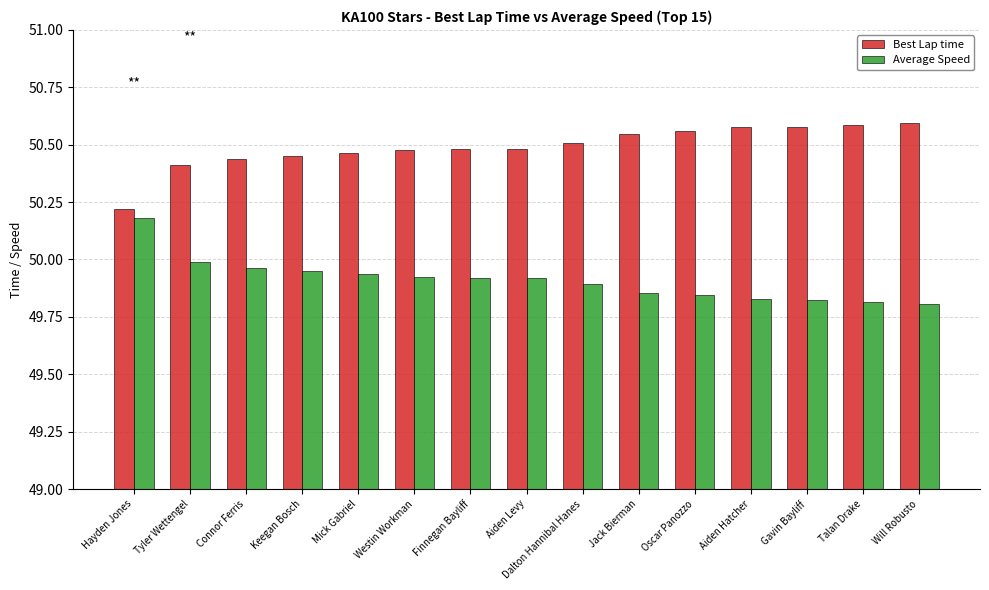

The Average Speed series shows 50.0 at Connor Ferris. True or false?

True